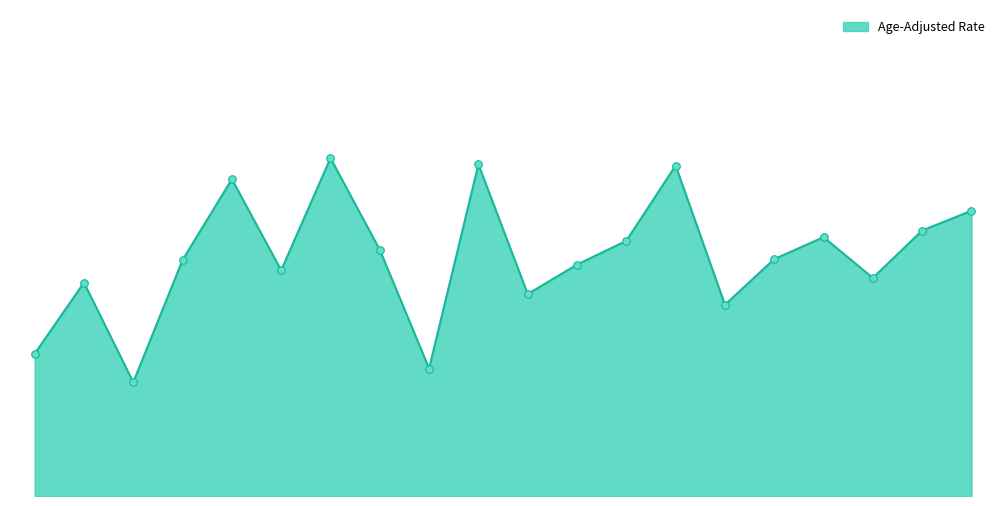

Does the chart have visible grid lines?

No